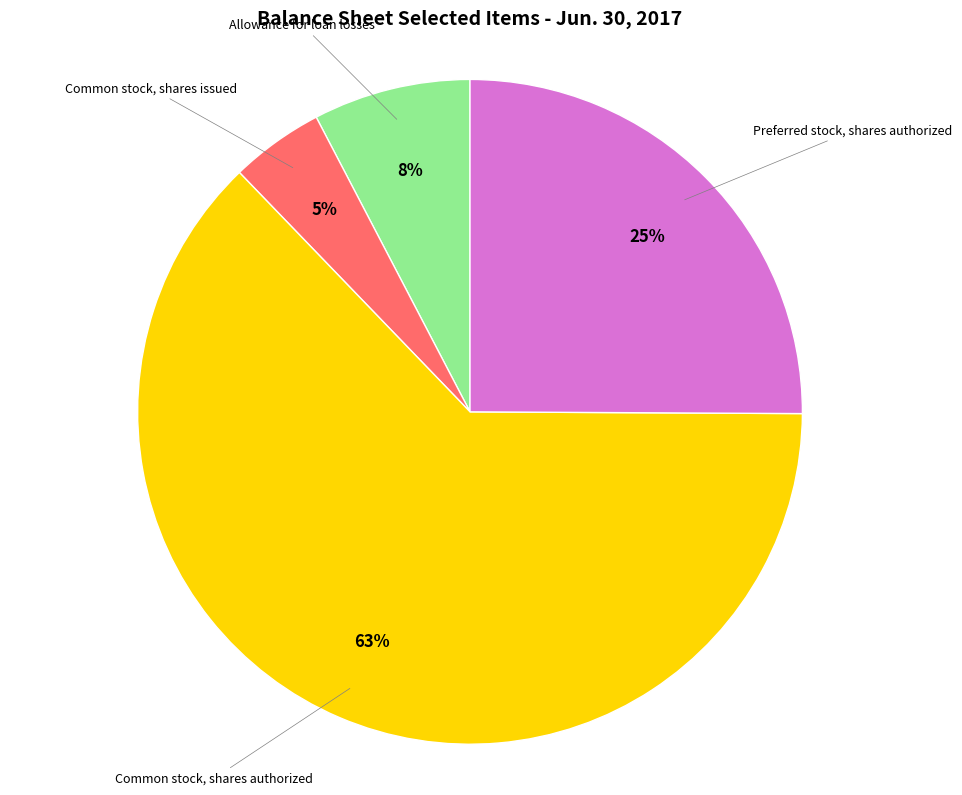

To the nearest percent, what is the average slice percentage?

25%